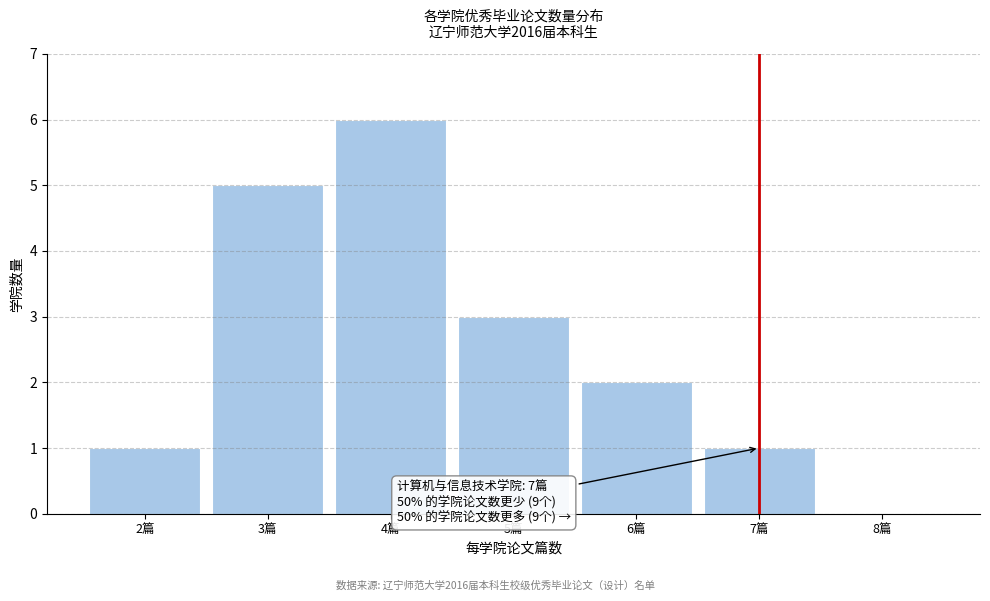

Reading right to left, extract all data points from this chart.

8篇=0	7篇=1	6篇=2	5篇=3	4篇=6	3篇=5	2篇=1